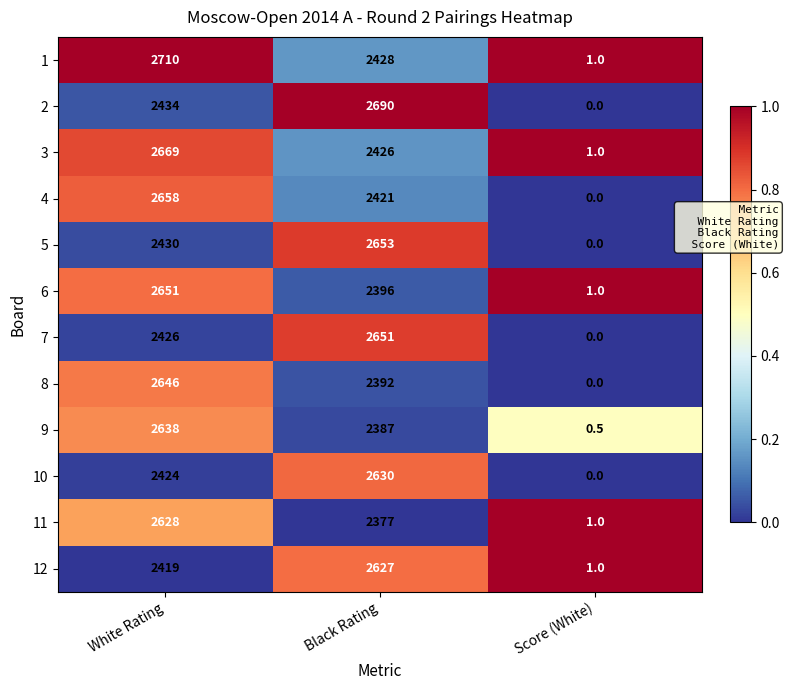

Which series has the largest total across all categories?

1